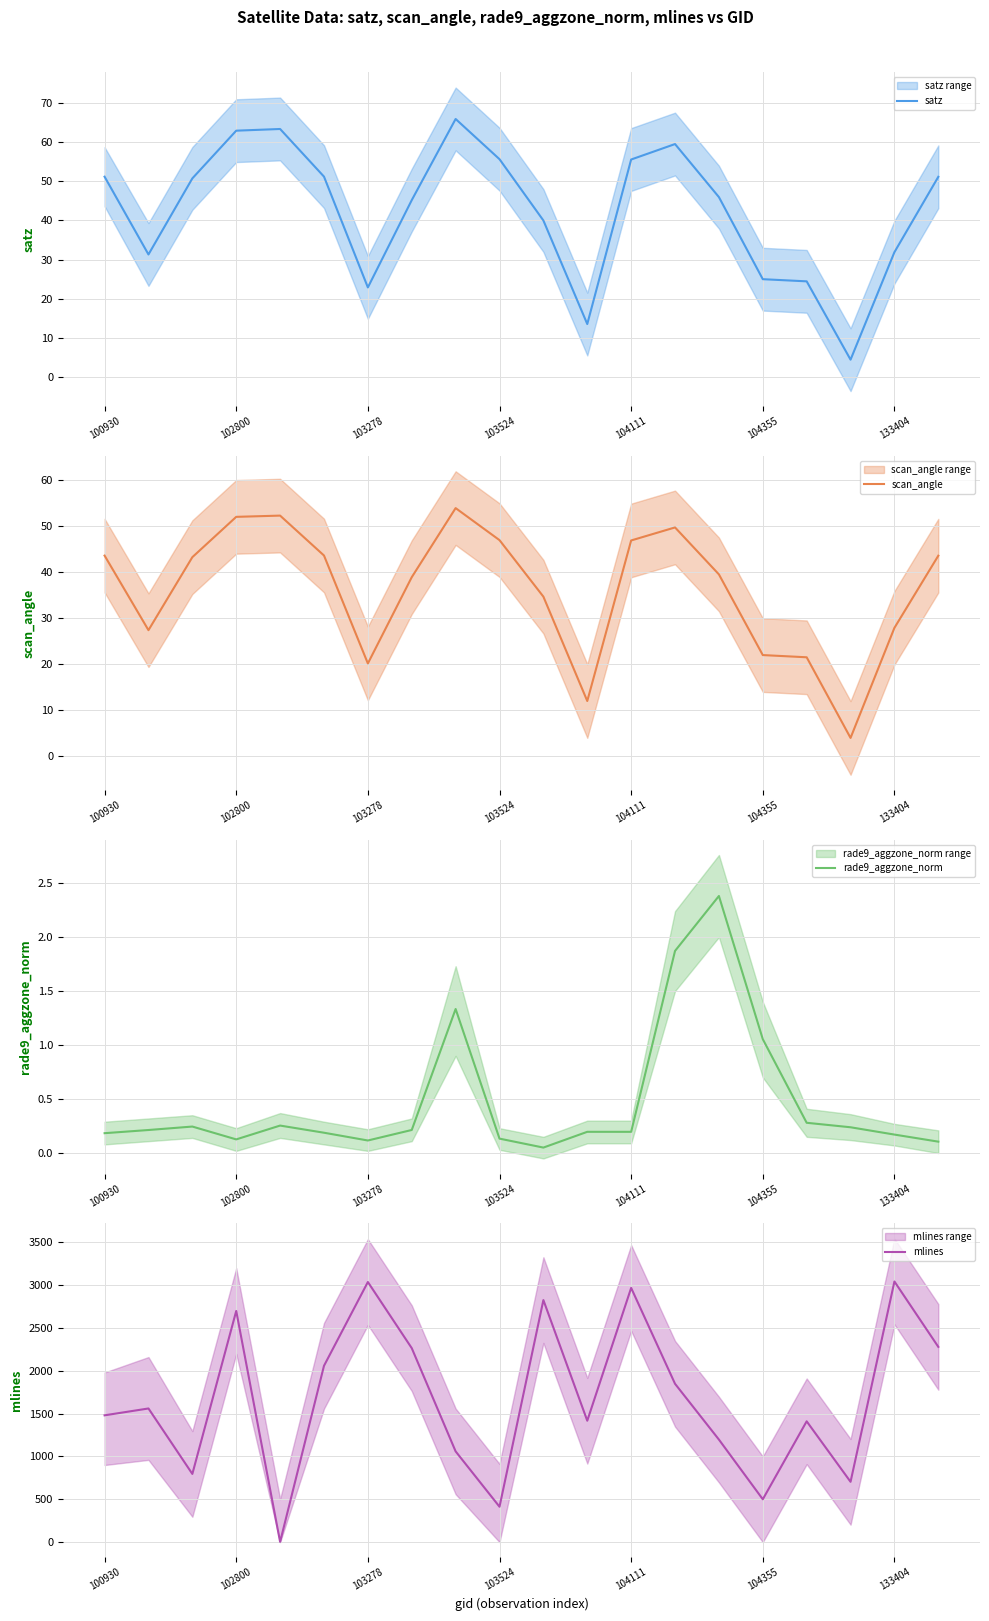

What is the maximum value for scan_angle?

53.9